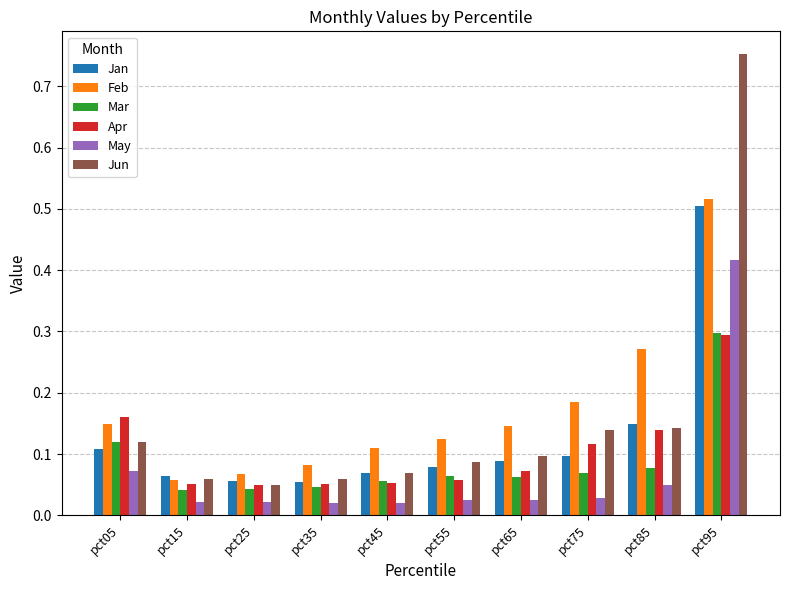

Is the value of May at pct55 greater than the value of Feb at pct95?

No